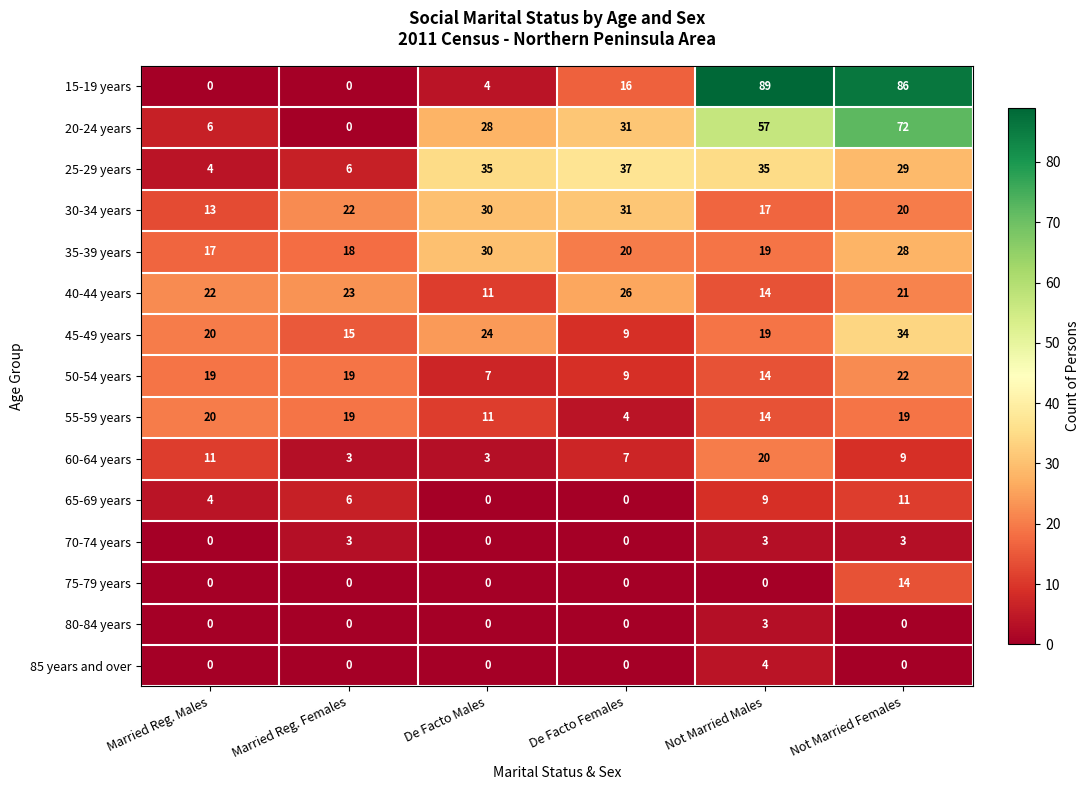

What is the greatest value displayed?

89